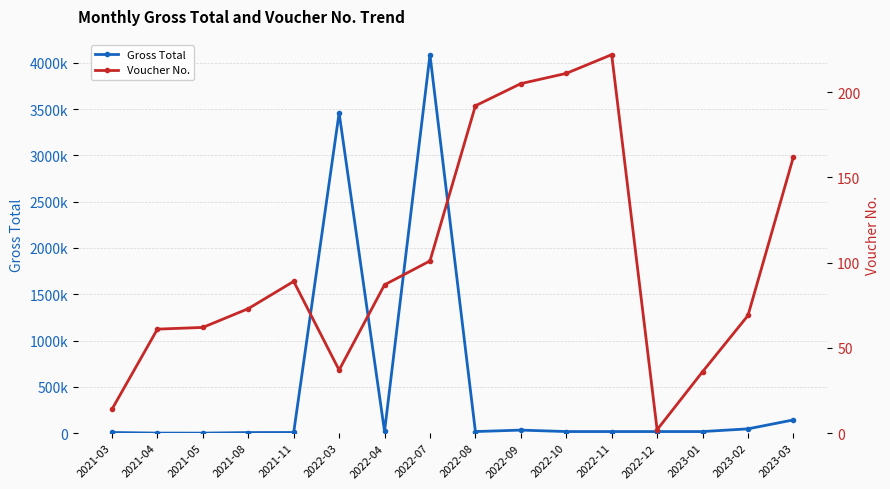

What is the value of the Voucher No. point at the 10th from the left?

205.0